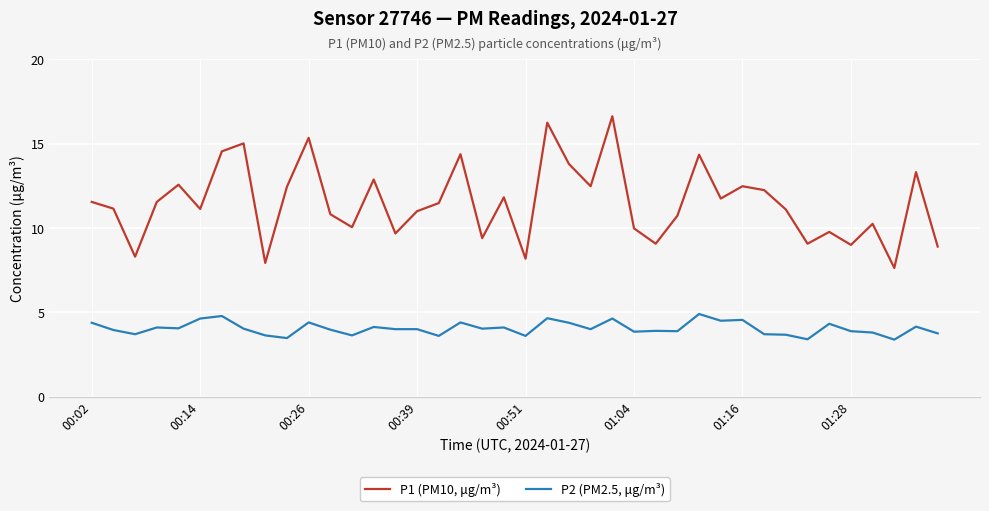

True or false: P1 (PM10, μg/m³) and P2 (PM2.5, μg/m³) cross at least once.

False